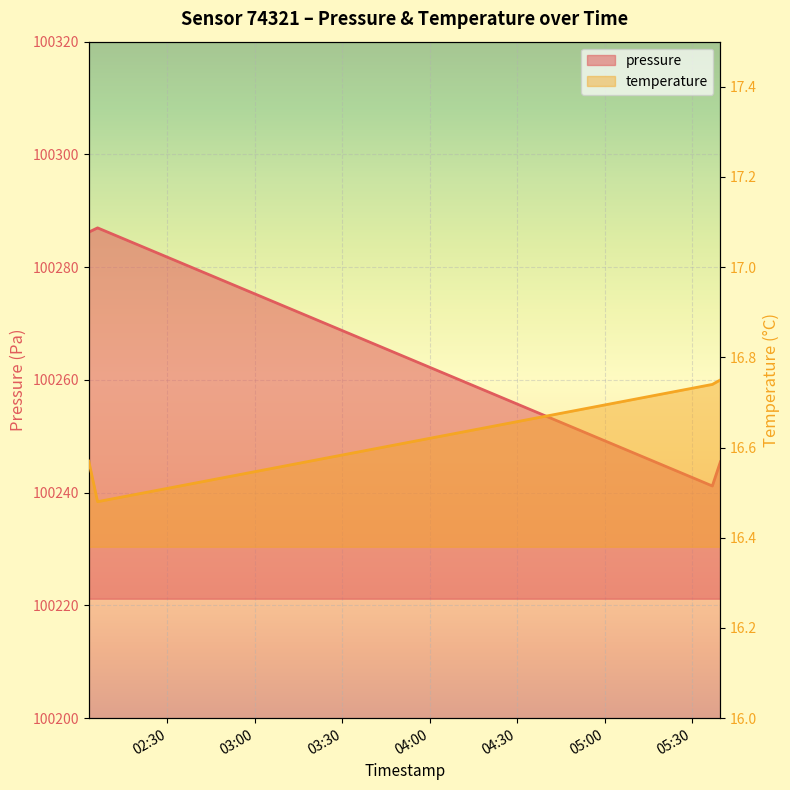

Count the number of categories in the chart.

4